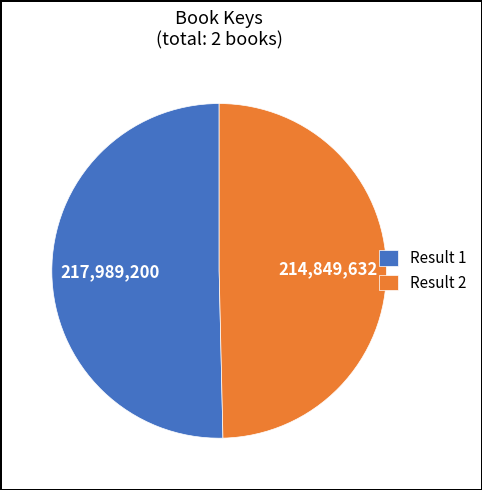

What is the ratio of the value at Result 2 to the value at Result 1?

1.0